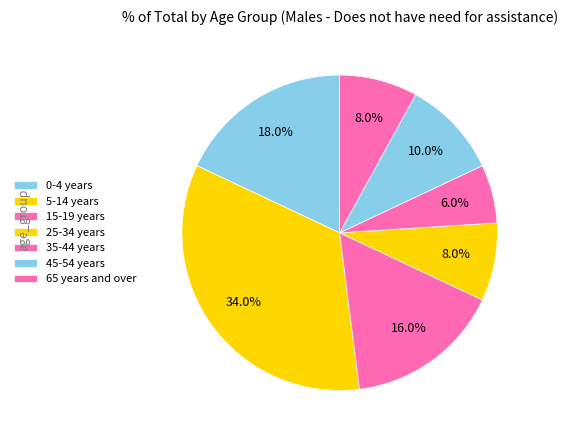

How many segments does this pie chart have?

7